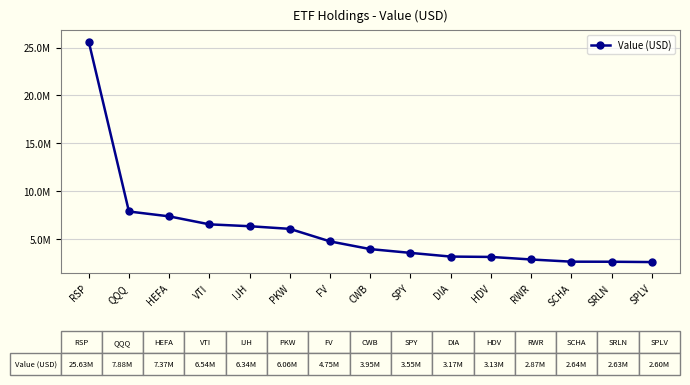

Reading right to left, what are all the values shown in this chart?

SPLV=2595000	SRLN=2630000	SCHA=2636000	RWR=2865000	HDV=3132000	DIA=3168000	SPY=3554000	CWB=3949000	FV=4753000	PKW=6063000	IJH=6339000	VTI=6535000	HEFA=7369000	QQQ=7876000	RSP=25628000